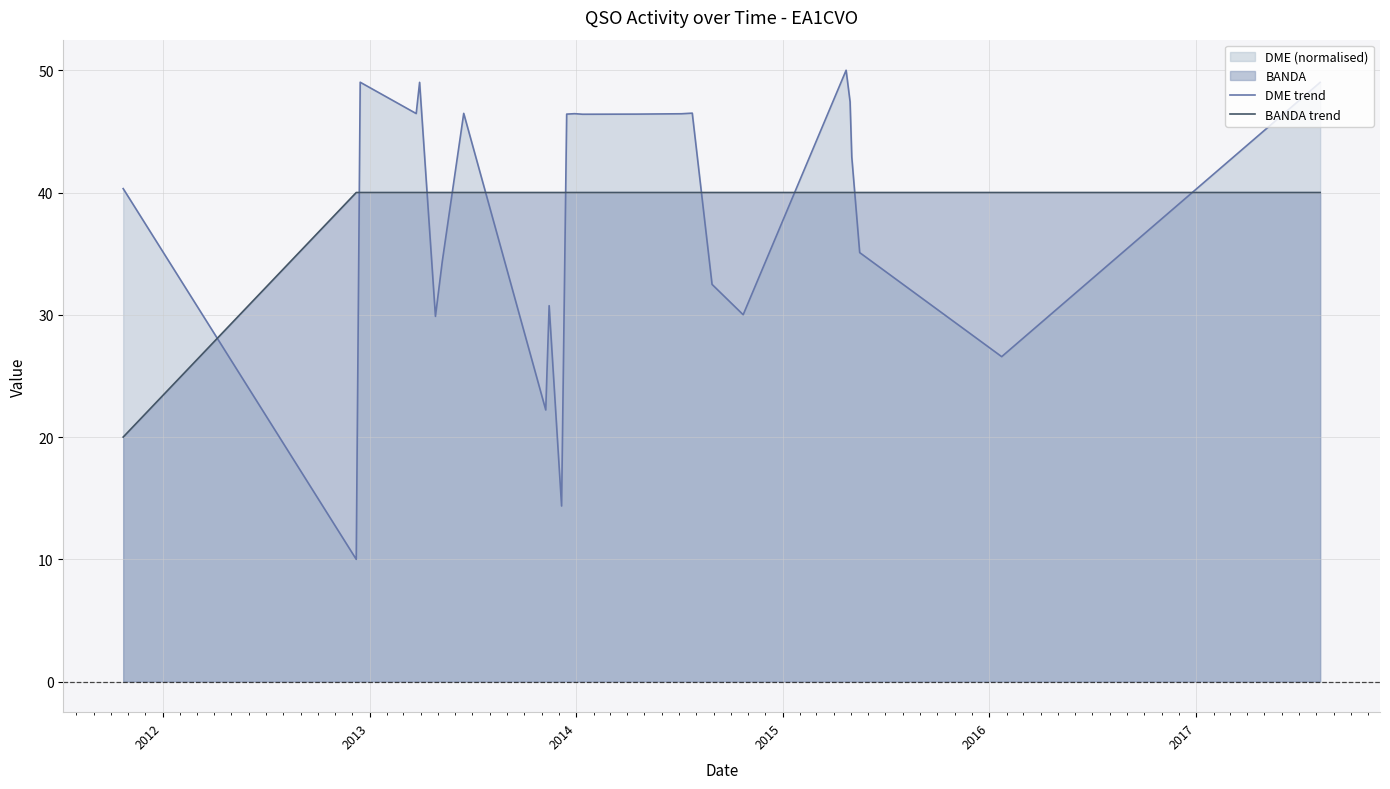

What is the maximum value for BANDA trend?

40.0